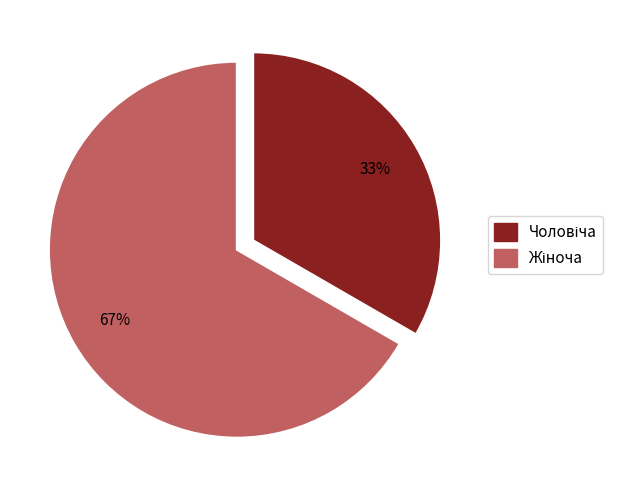

To the nearest percent, what is the average slice percentage?

50%